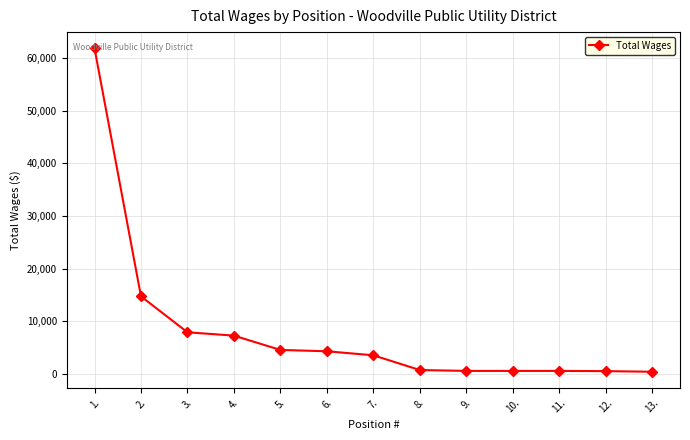

What is the difference between the second highest and minimum values?

14340